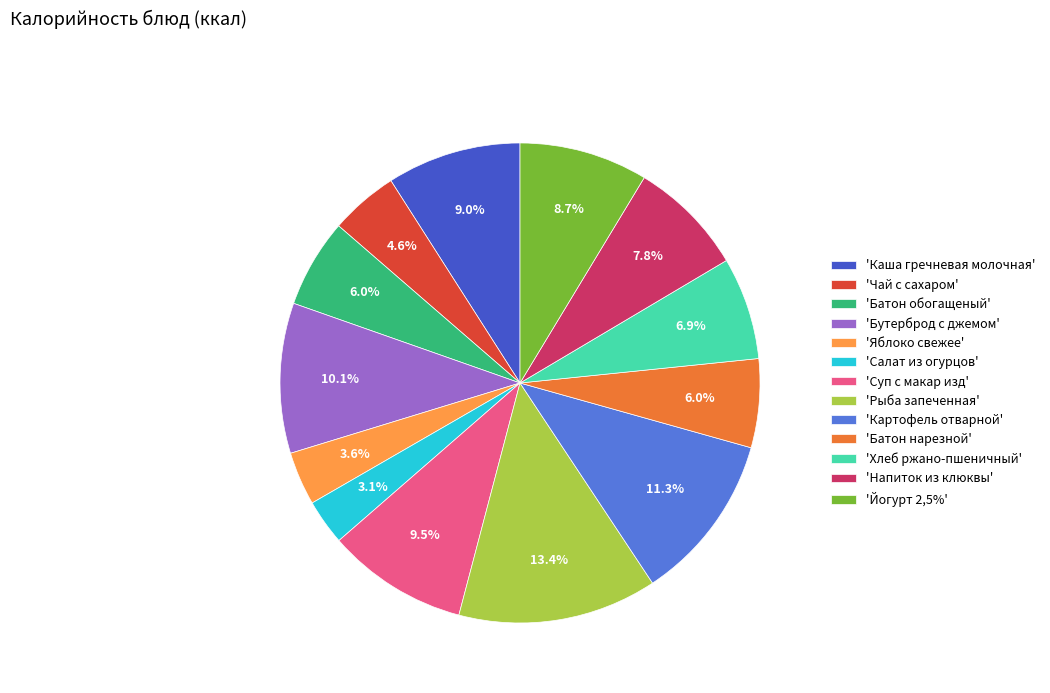

What is the largest slice in the pie chart?

'Рыба запеченная'